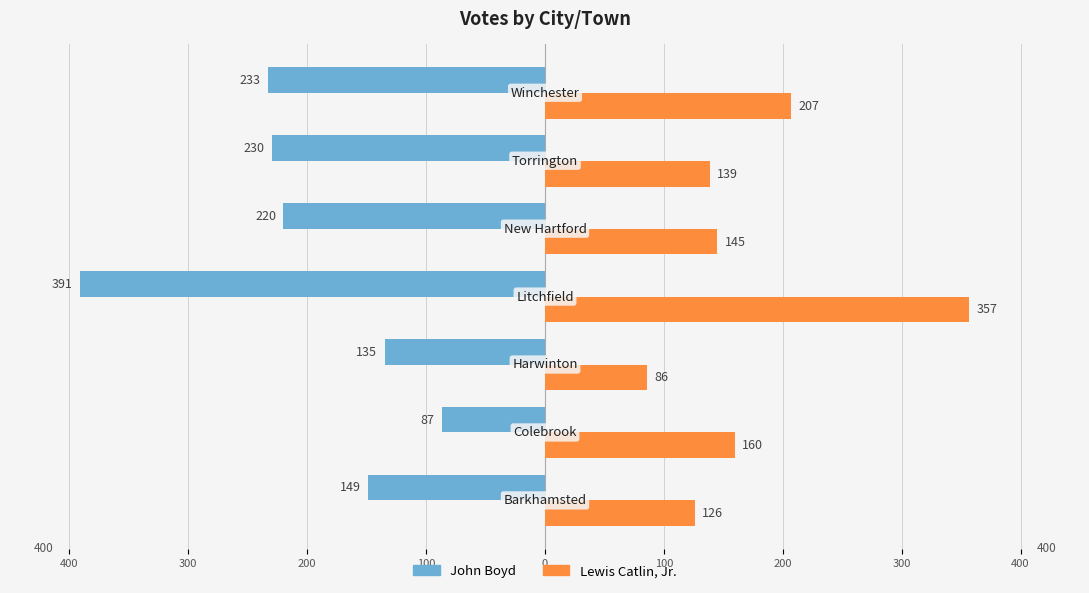

What are all the series names shown in the legend?

John Boyd, Lewis Catlin, Jr.